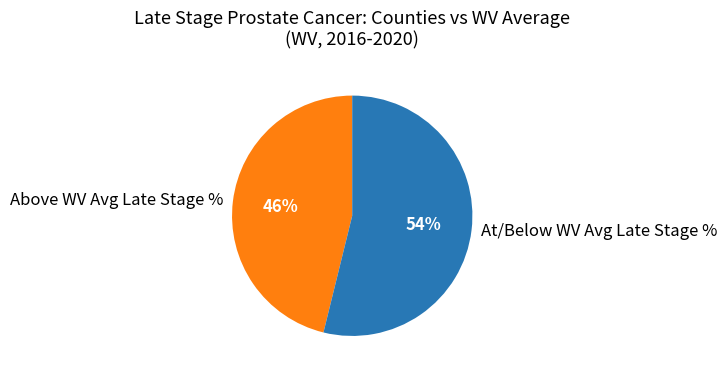

To the nearest percent, what portion does Above WV Avg Late Stage % represent?

46%